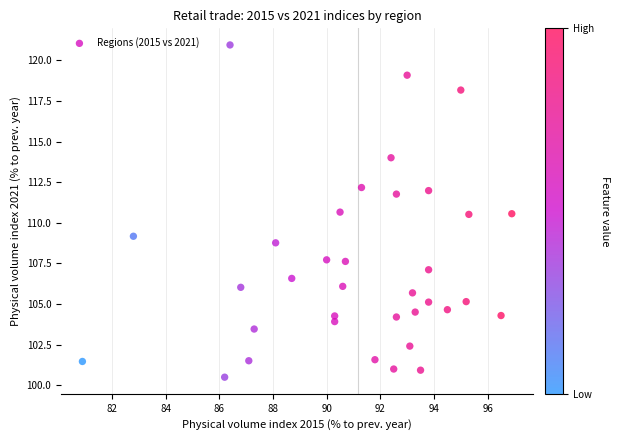

What is the range of X values (max minus min)?

16.0